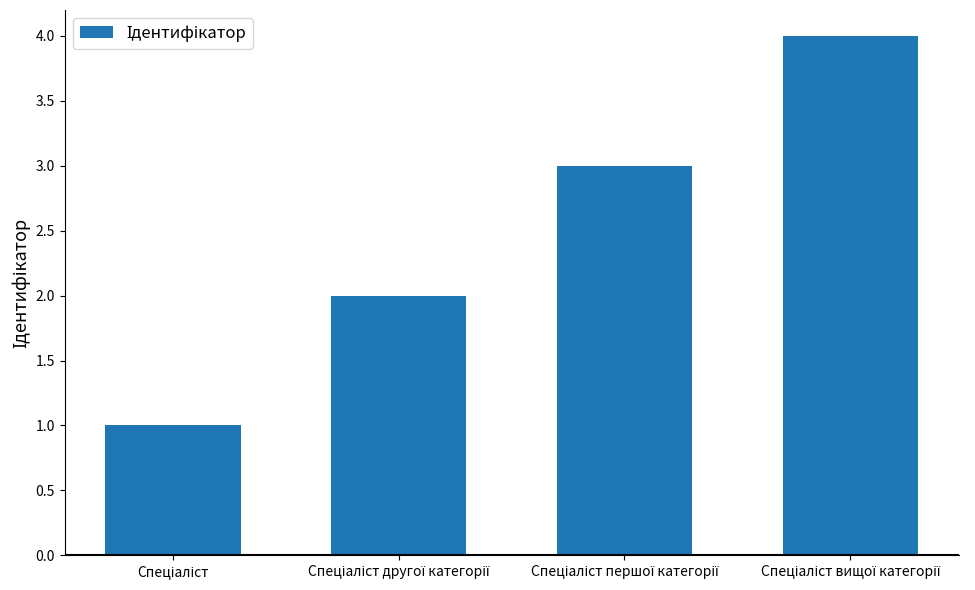

What is the greatest value displayed?

4